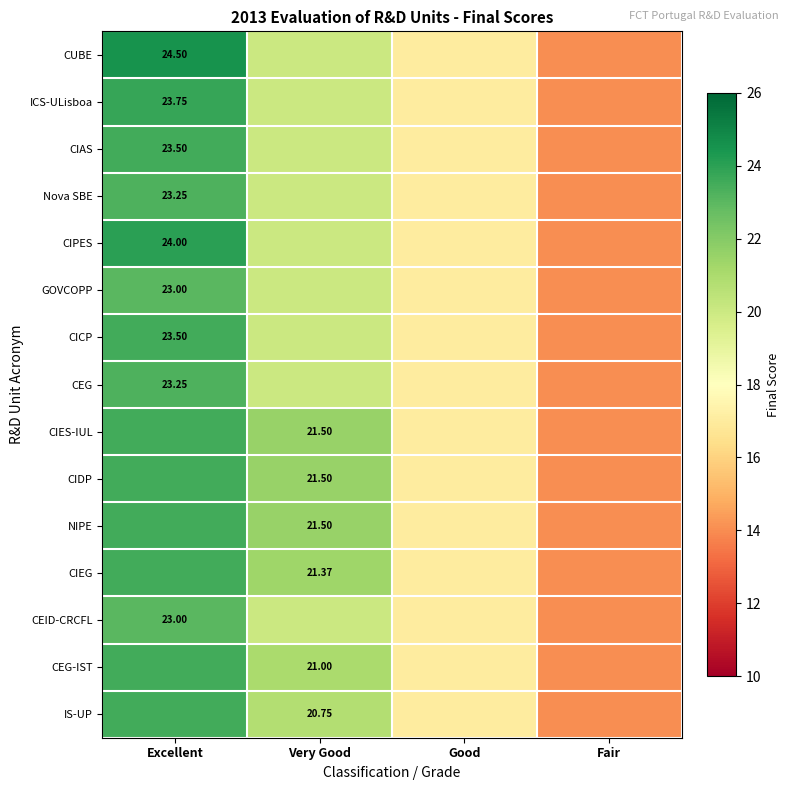

Rank the series at Very Good from highest to lowest value.

CIES-IUL, CIDP, NIPE, CIEG, CEG-IST, IS-UP, CUBE, ICS-ULisboa, CIAS, Nova SBE, CIPES, GOVCOPP, CICP, CEG, CEID-CRCFL